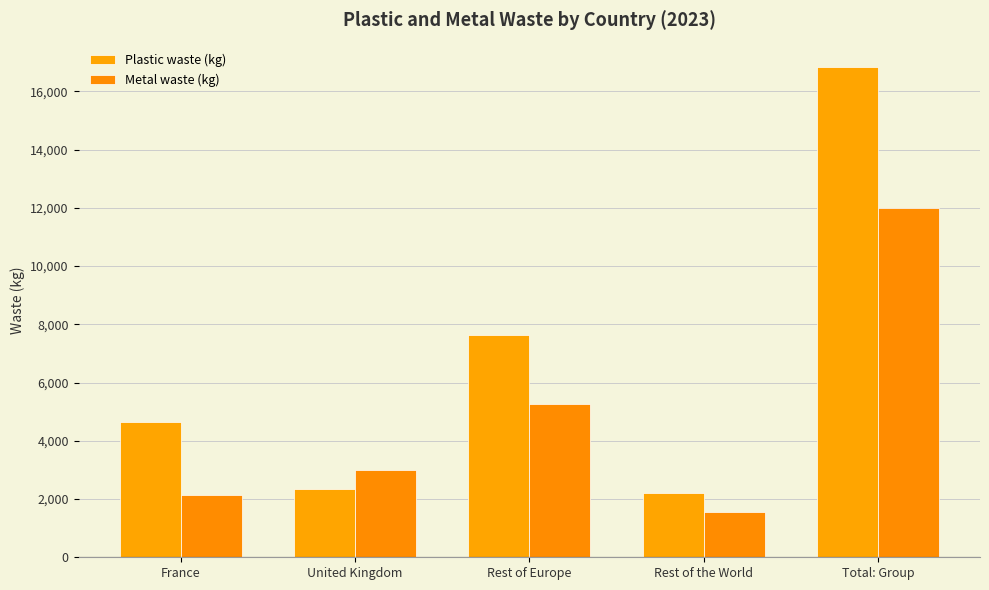

What is the value of the Plastic waste (kg) bar at the 1st from the left?

4637